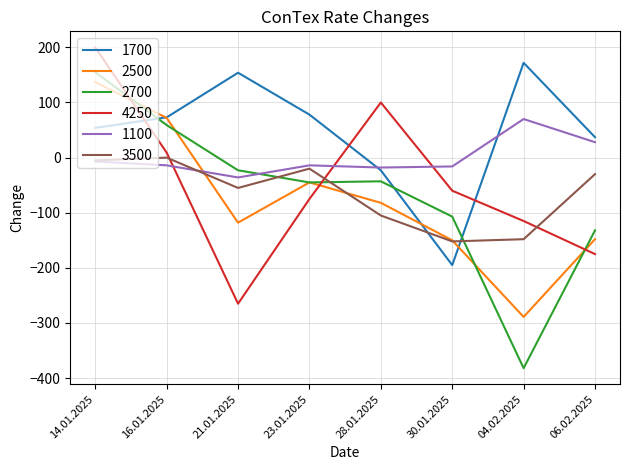

True or false: 3500 has a value of -148 at 04.02.2025.

True